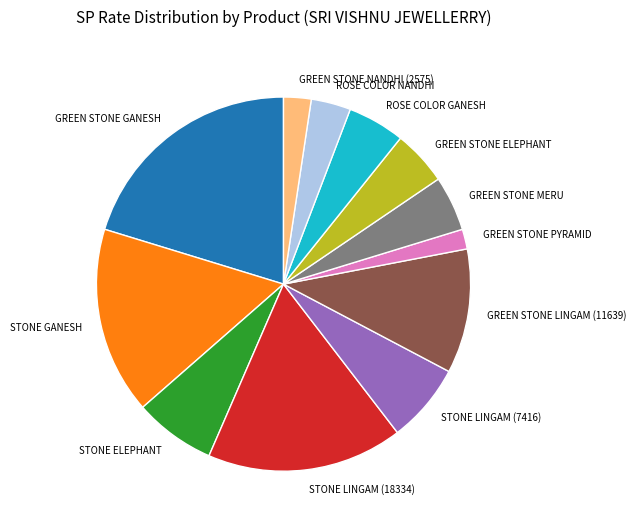

Is the sum of GREEN STONE NANDHI (2575) and GREEN STONE GANESH greater than half?

No